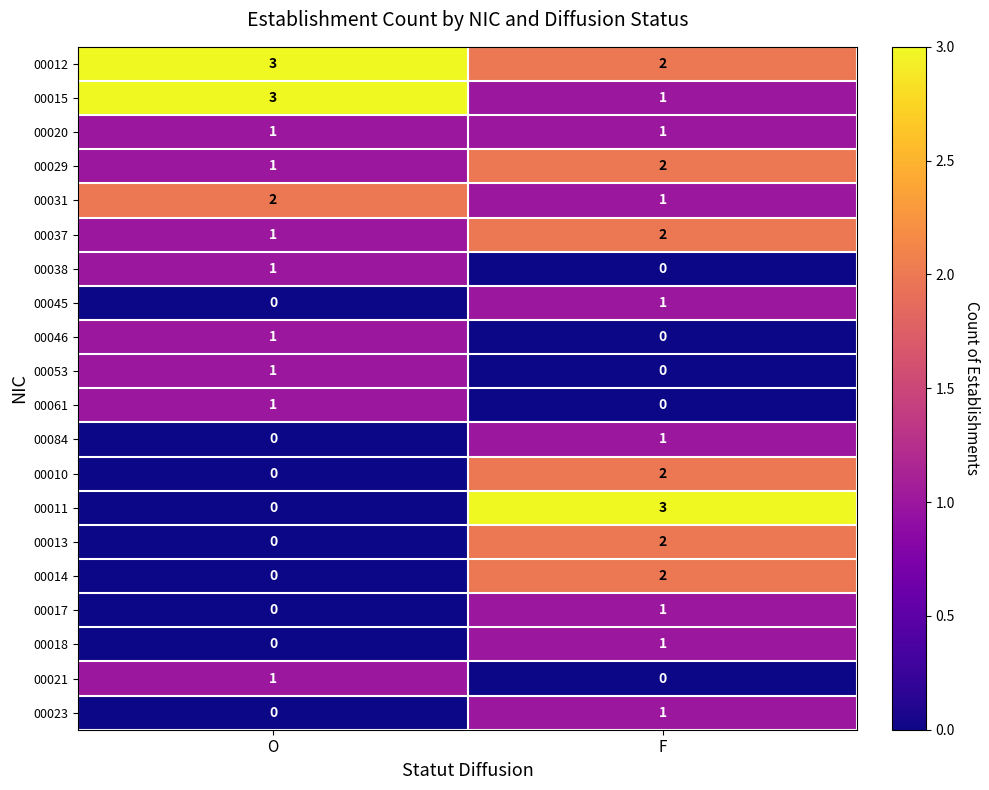

Is it true that 00020 equals 1 at F?

True